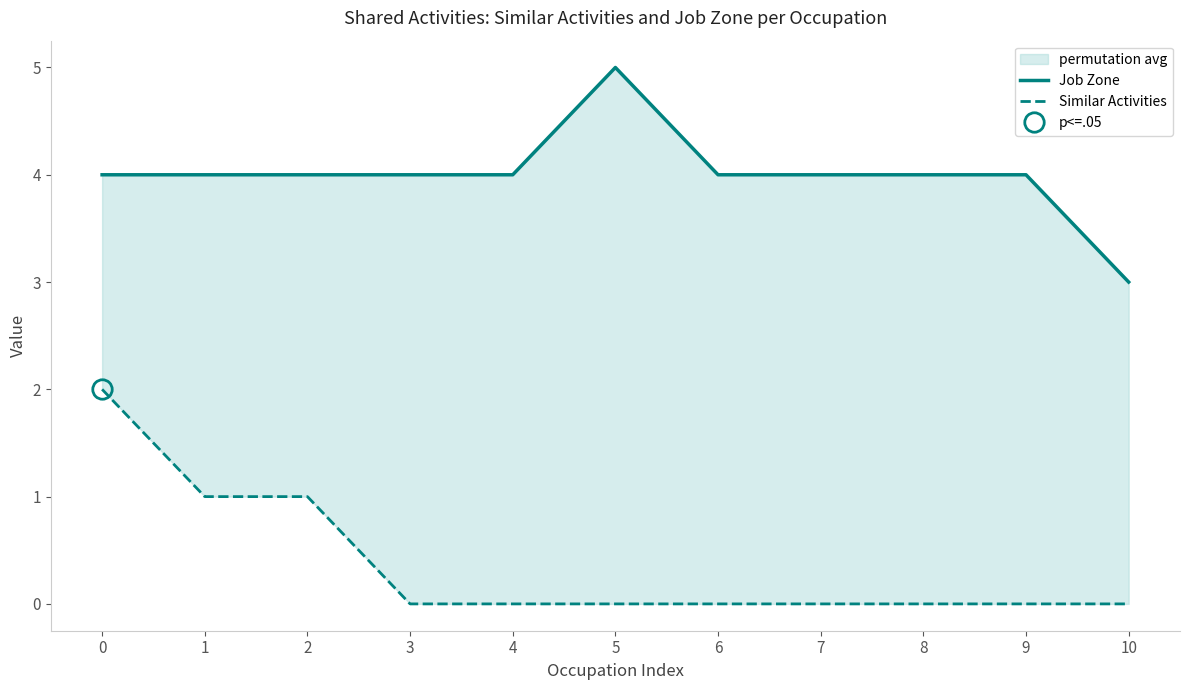

What is the maximum value for Job Zone?

5